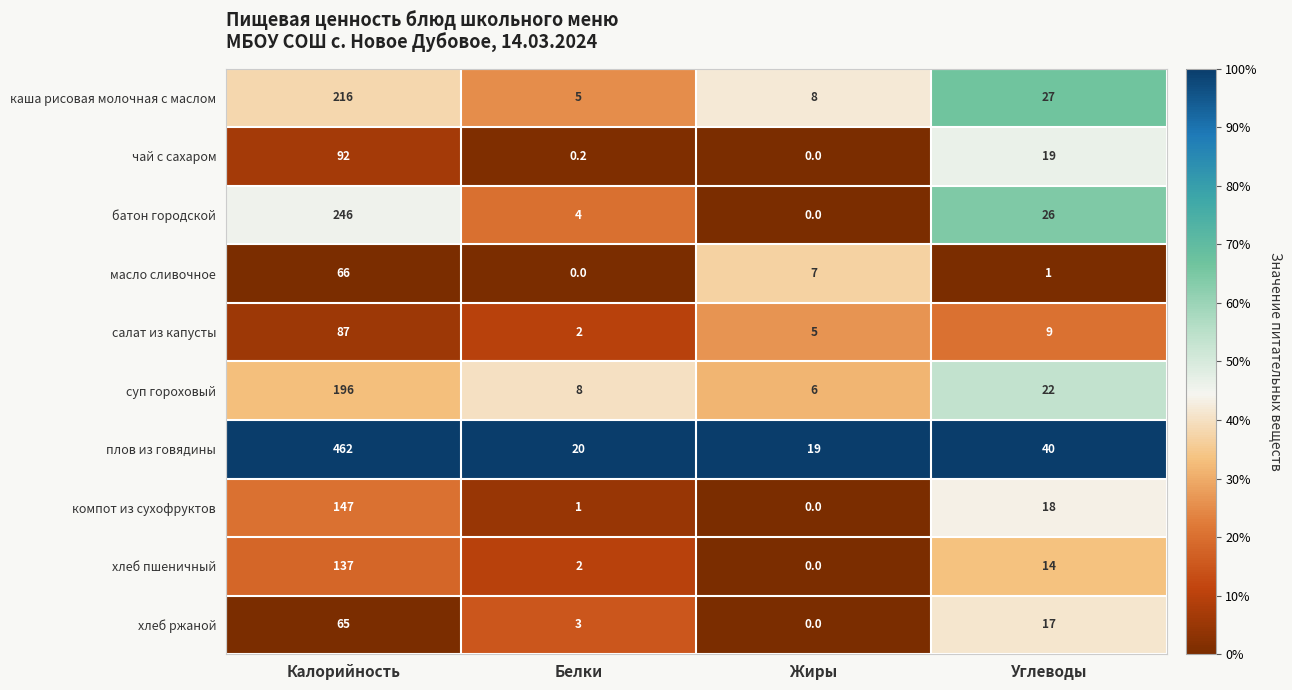

Is it true that масло сливочное equals 1.0 at Углеводы?

True